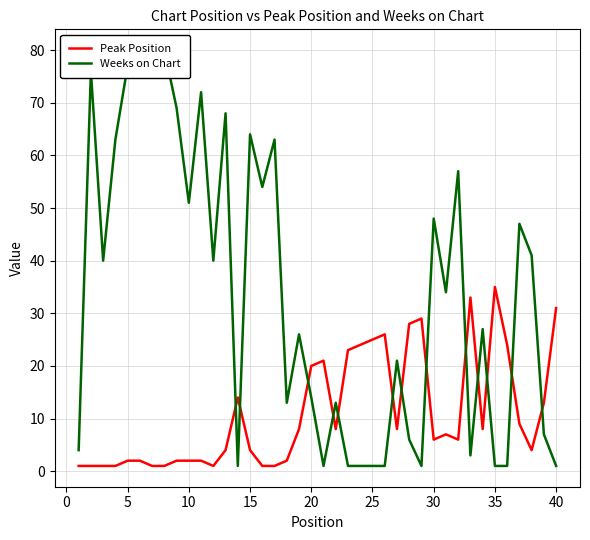

How many intersections are there between Peak Position and Weeks on Chart?

13